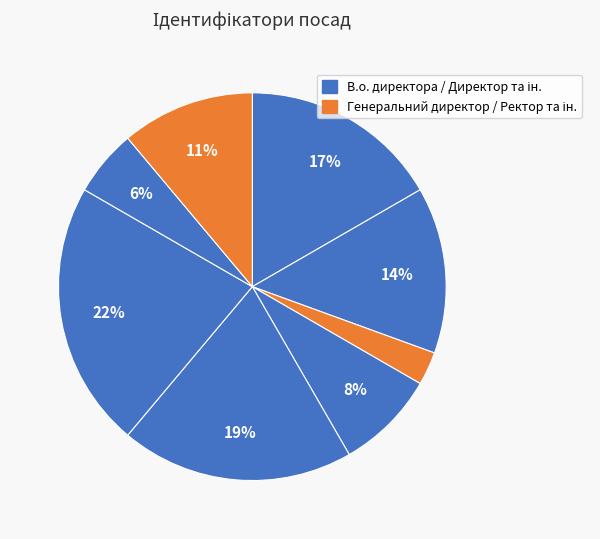

To the nearest percent, what is the average slice percentage?

12%